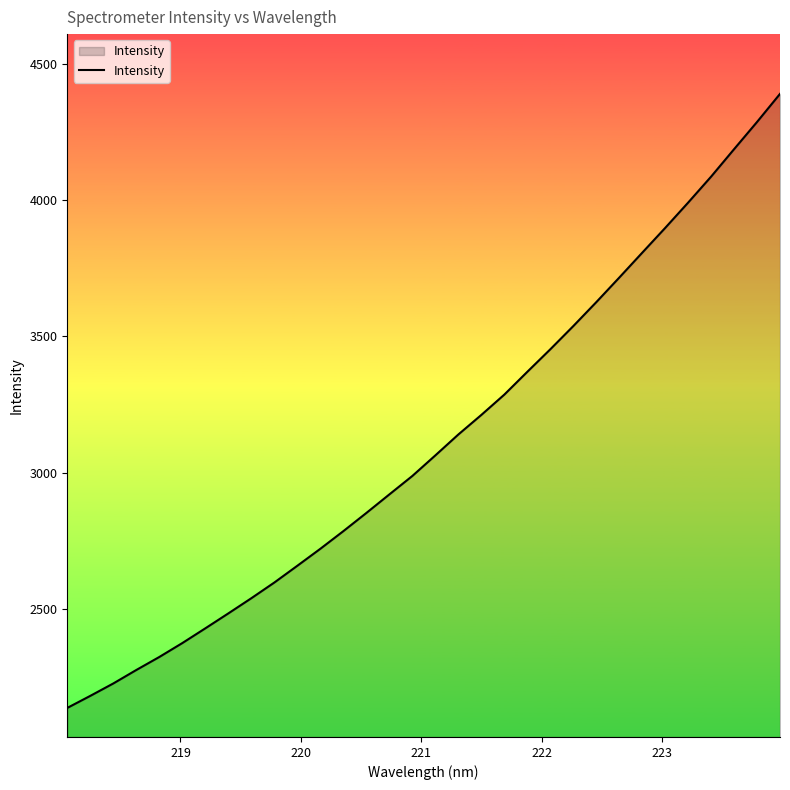

What is the difference between the maximum and minimum values?

2255.8